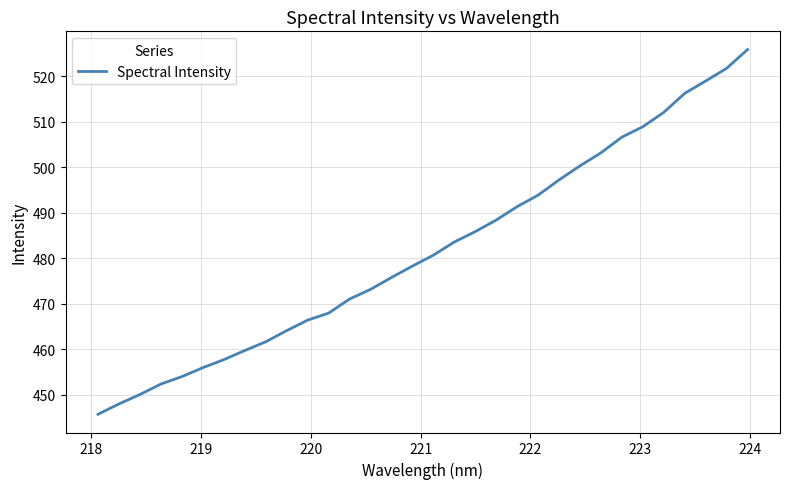

What is the greatest value displayed?

525.9